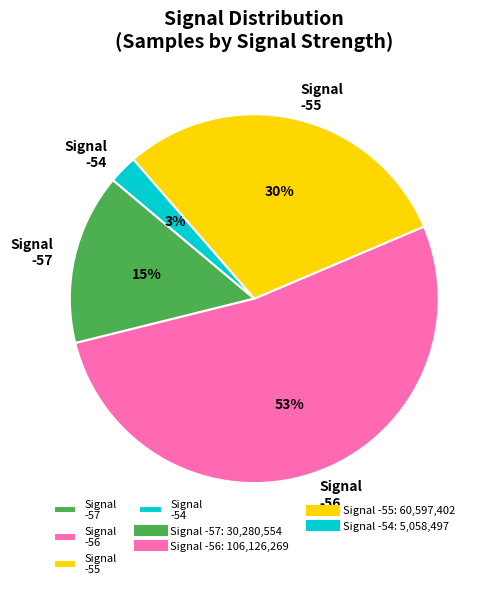

What is the largest slice in the pie chart?

Signal -56